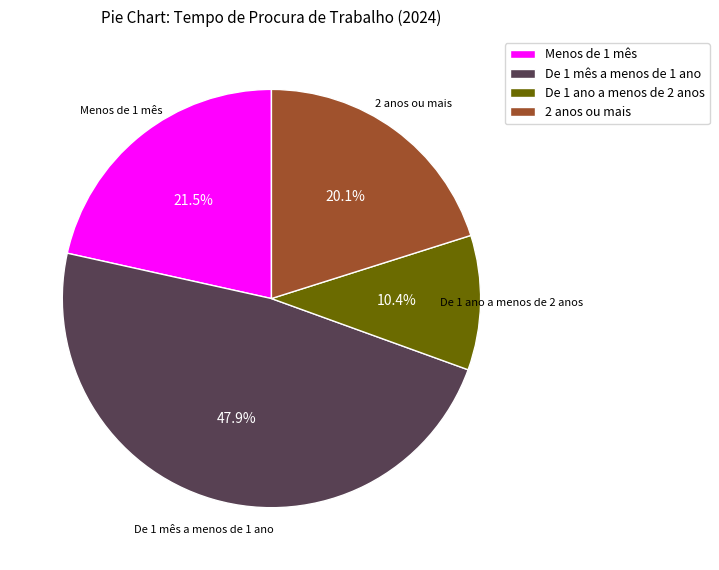

What is the ratio of the value at 2 anos ou mais to the value at Menos de 1 mês?

0.9